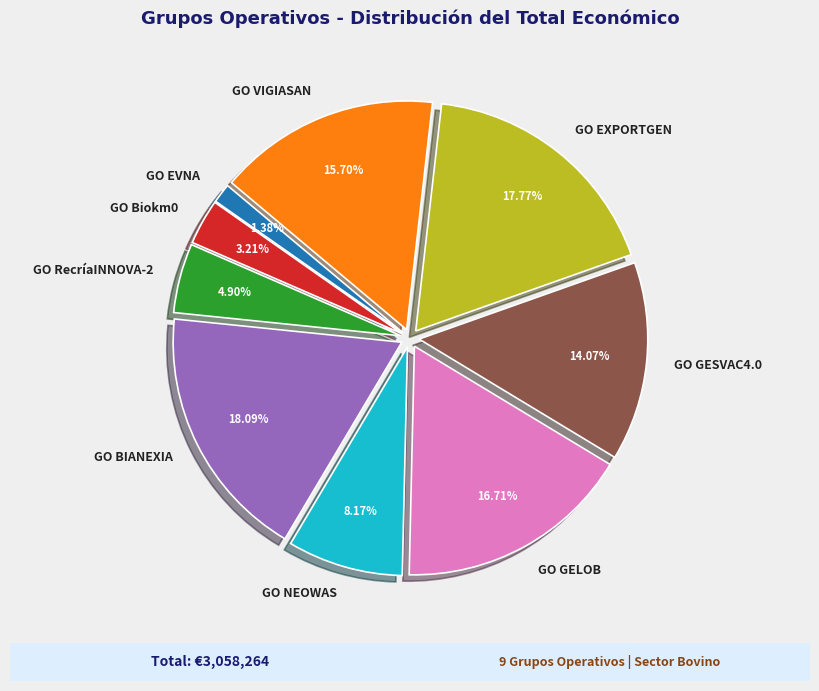

True or false: GO NEOWAS accounts for 8% of the total.

True